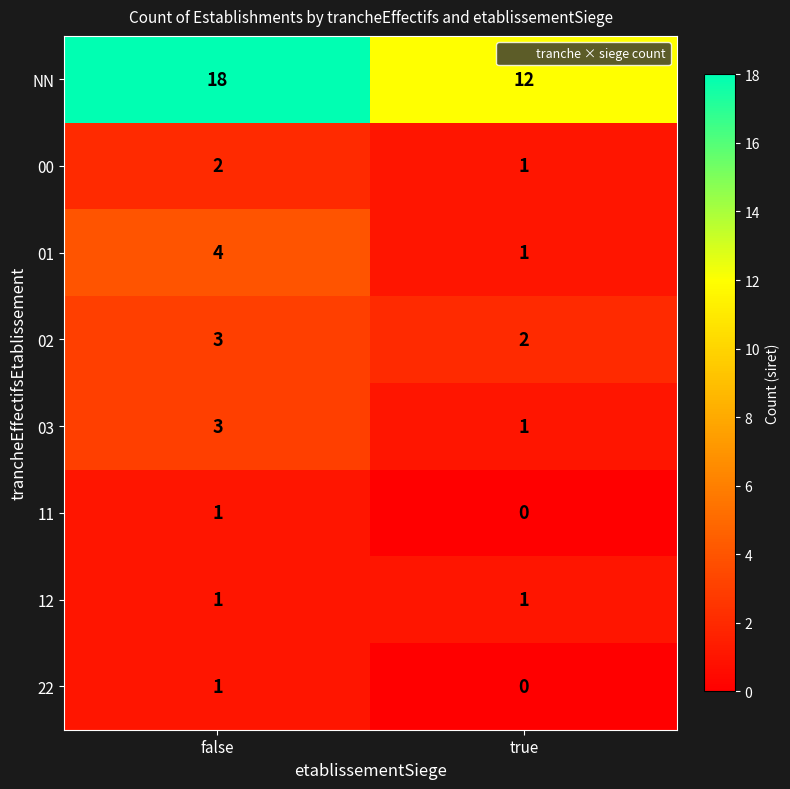

Which label corresponds to the largest value in the chart?

false